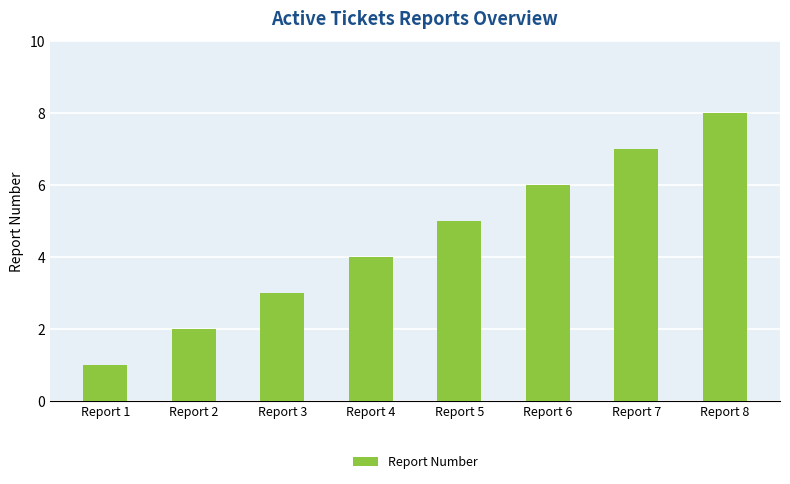

What is the difference between the maximum and minimum values?

7